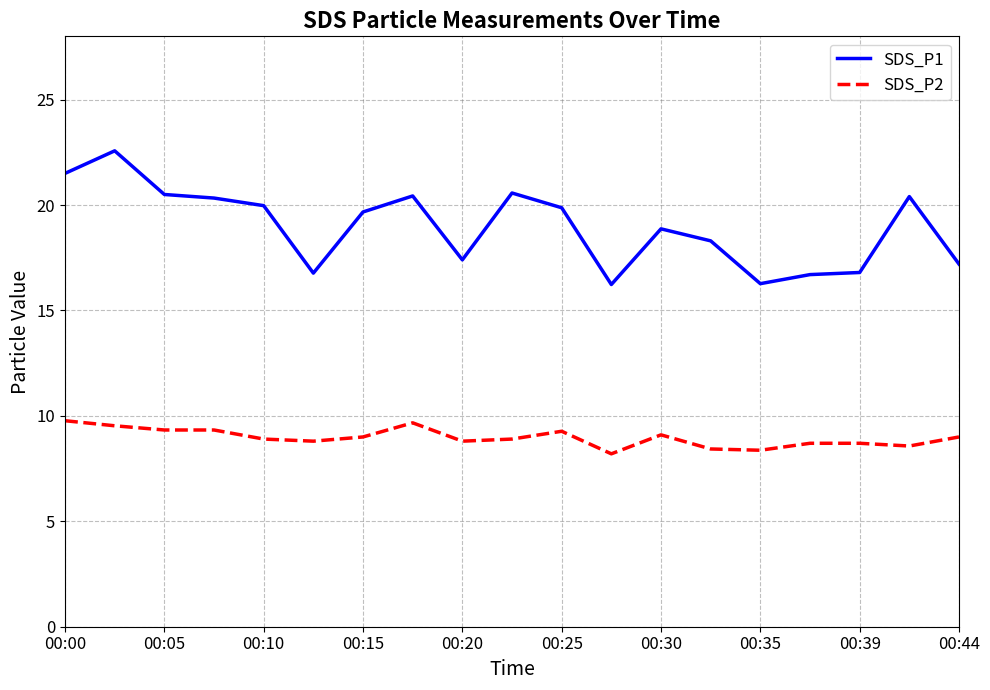

What is the maximum value for SDS_P1?

22.6